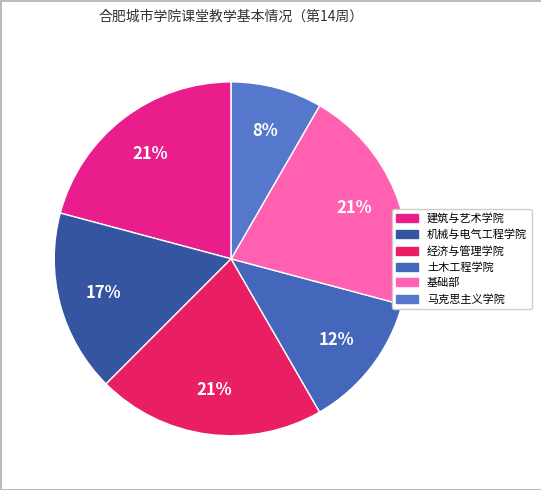

Is 基础部 the majority of the pie?

No